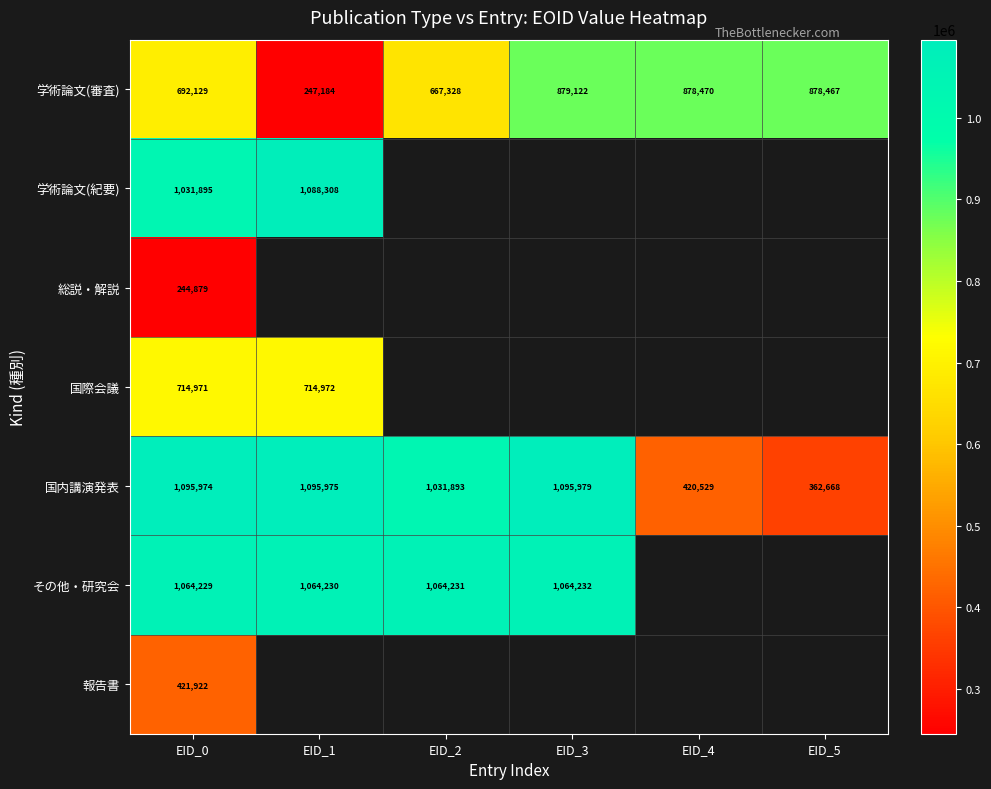

At which category is the sum across all series the highest?

EID_0